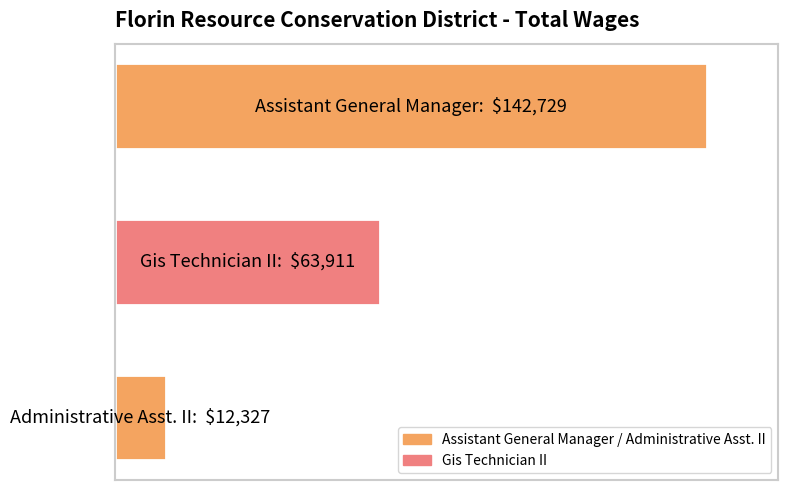

What is the maximum value shown in the chart?

142729